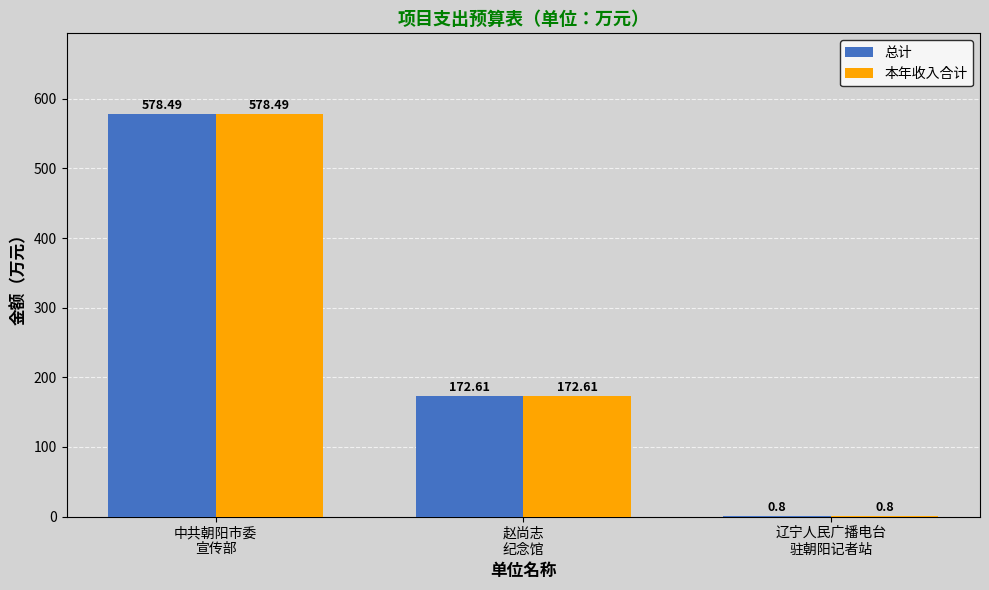

Reading left to right, transcribe all the data shown in this chart.

总计: 中共朝阳市委
宣传部=578.5	赵尚志
纪念馆=172.6	辽宁人民广播电台
驻朝阳记者站=0.8
本年收入合计: 中共朝阳市委
宣传部=578.5	赵尚志
纪念馆=172.6	辽宁人民广播电台
驻朝阳记者站=0.8